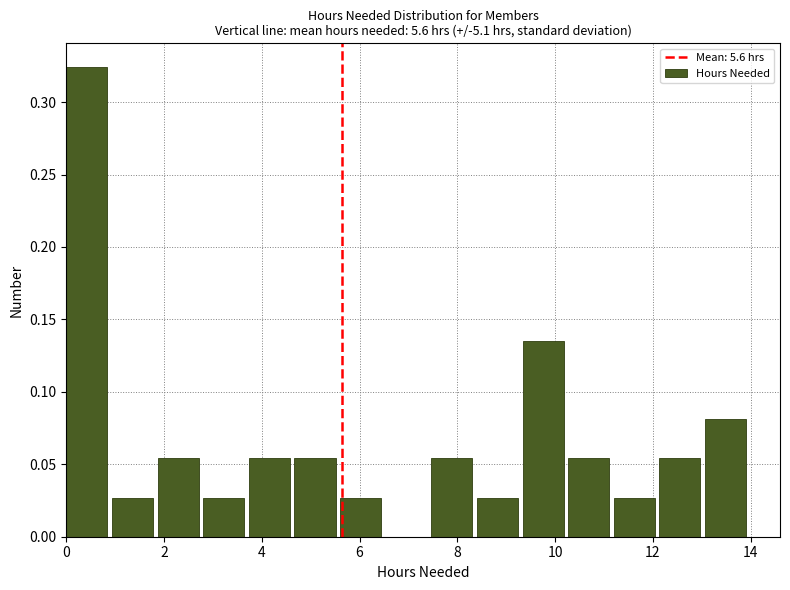

Which range on the x-axis has the tallest bar?

0.0 to 1.0